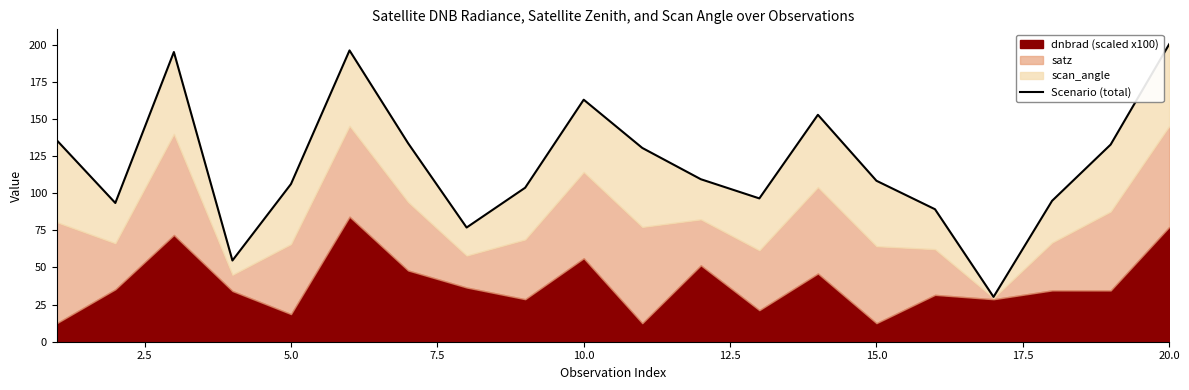

What is the value of the 19th point from the left?

132.8